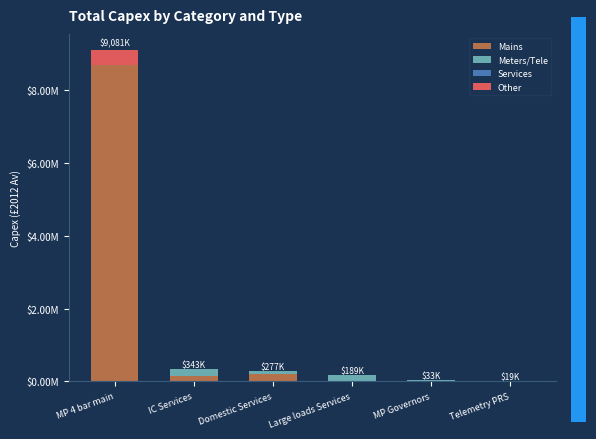

Are the bars grouped side by side (vs. stacked)?

No